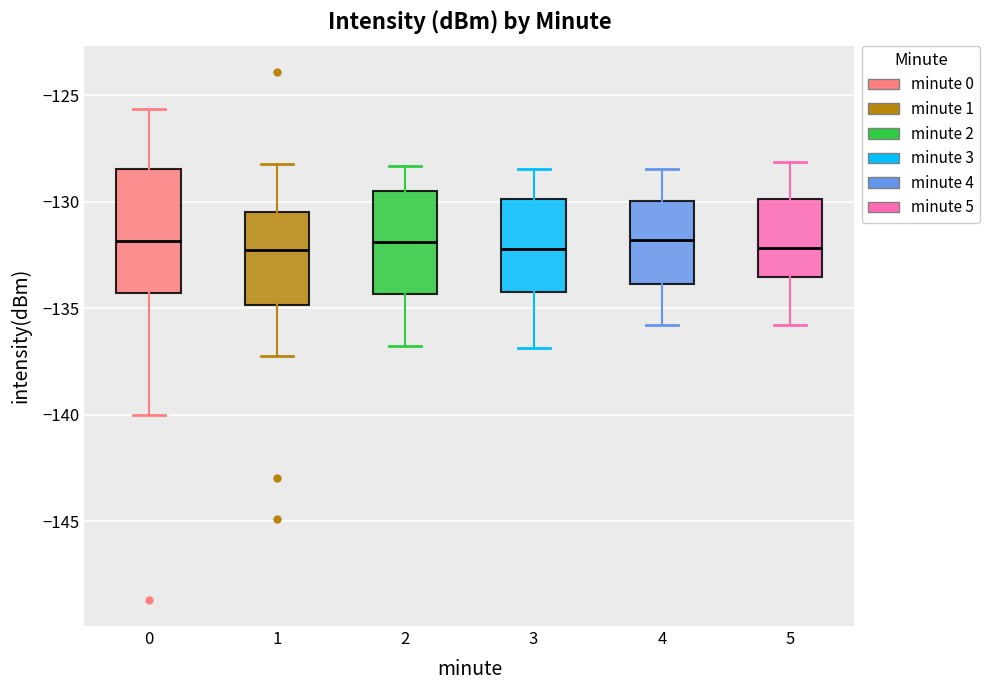

Reading left to right, transcribe this box plot: for each box, give where its median line is, the range the box spans, and where its two whiskers end, as read against the y-axis. The values are not printed on the chart, so give them approximately, as read against the axis.

0: median -132.0, box -134.5 to -128.5, whiskers -140.0 to -125.5
1: median -132.5, box -135.0 to -130.5, whiskers -137.0 to -128.0
2: median -132.0, box -134.5 to -129.5, whiskers -137.0 to -128.5
3: median -132.0, box -134.0 to -130.0, whiskers -137.0 to -128.5
4: median -132.0, box -134.0 to -130.0, whiskers -136.0 to -128.5
5: median -132.0, box -133.5 to -130.0, whiskers -136.0 to -128.0